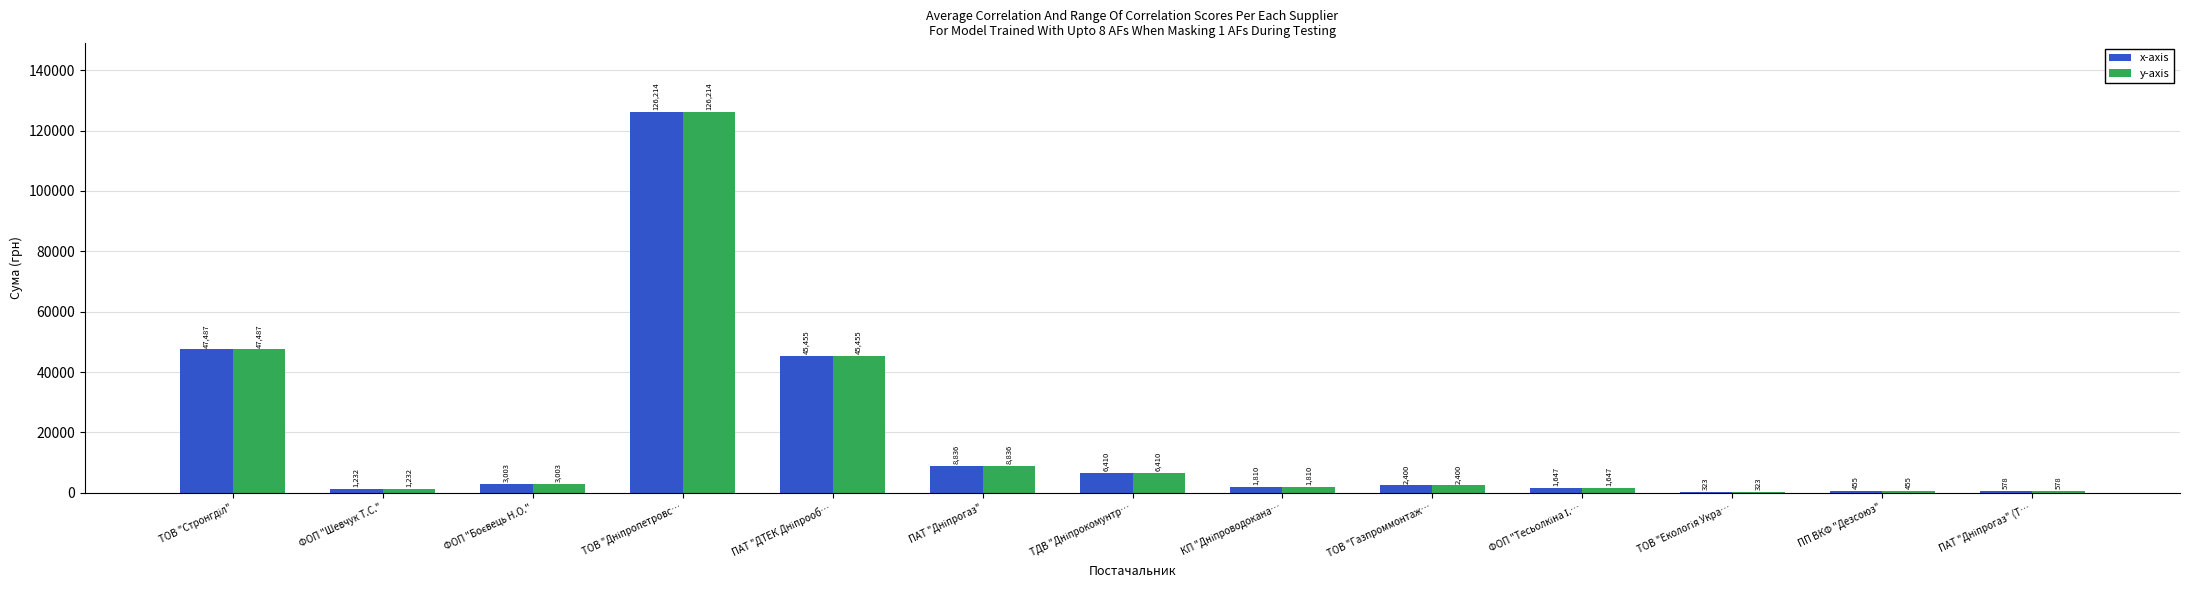

The value of x-axis at ПП ВКФ "Дезсоюз" is 455.0. True or false?

True